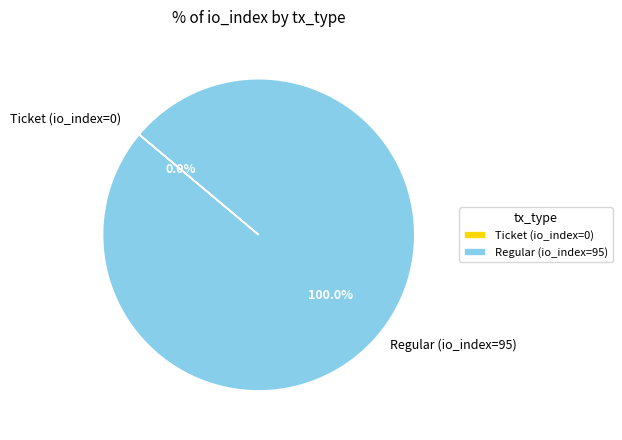

To the nearest percent, what is the average slice percentage?

50%